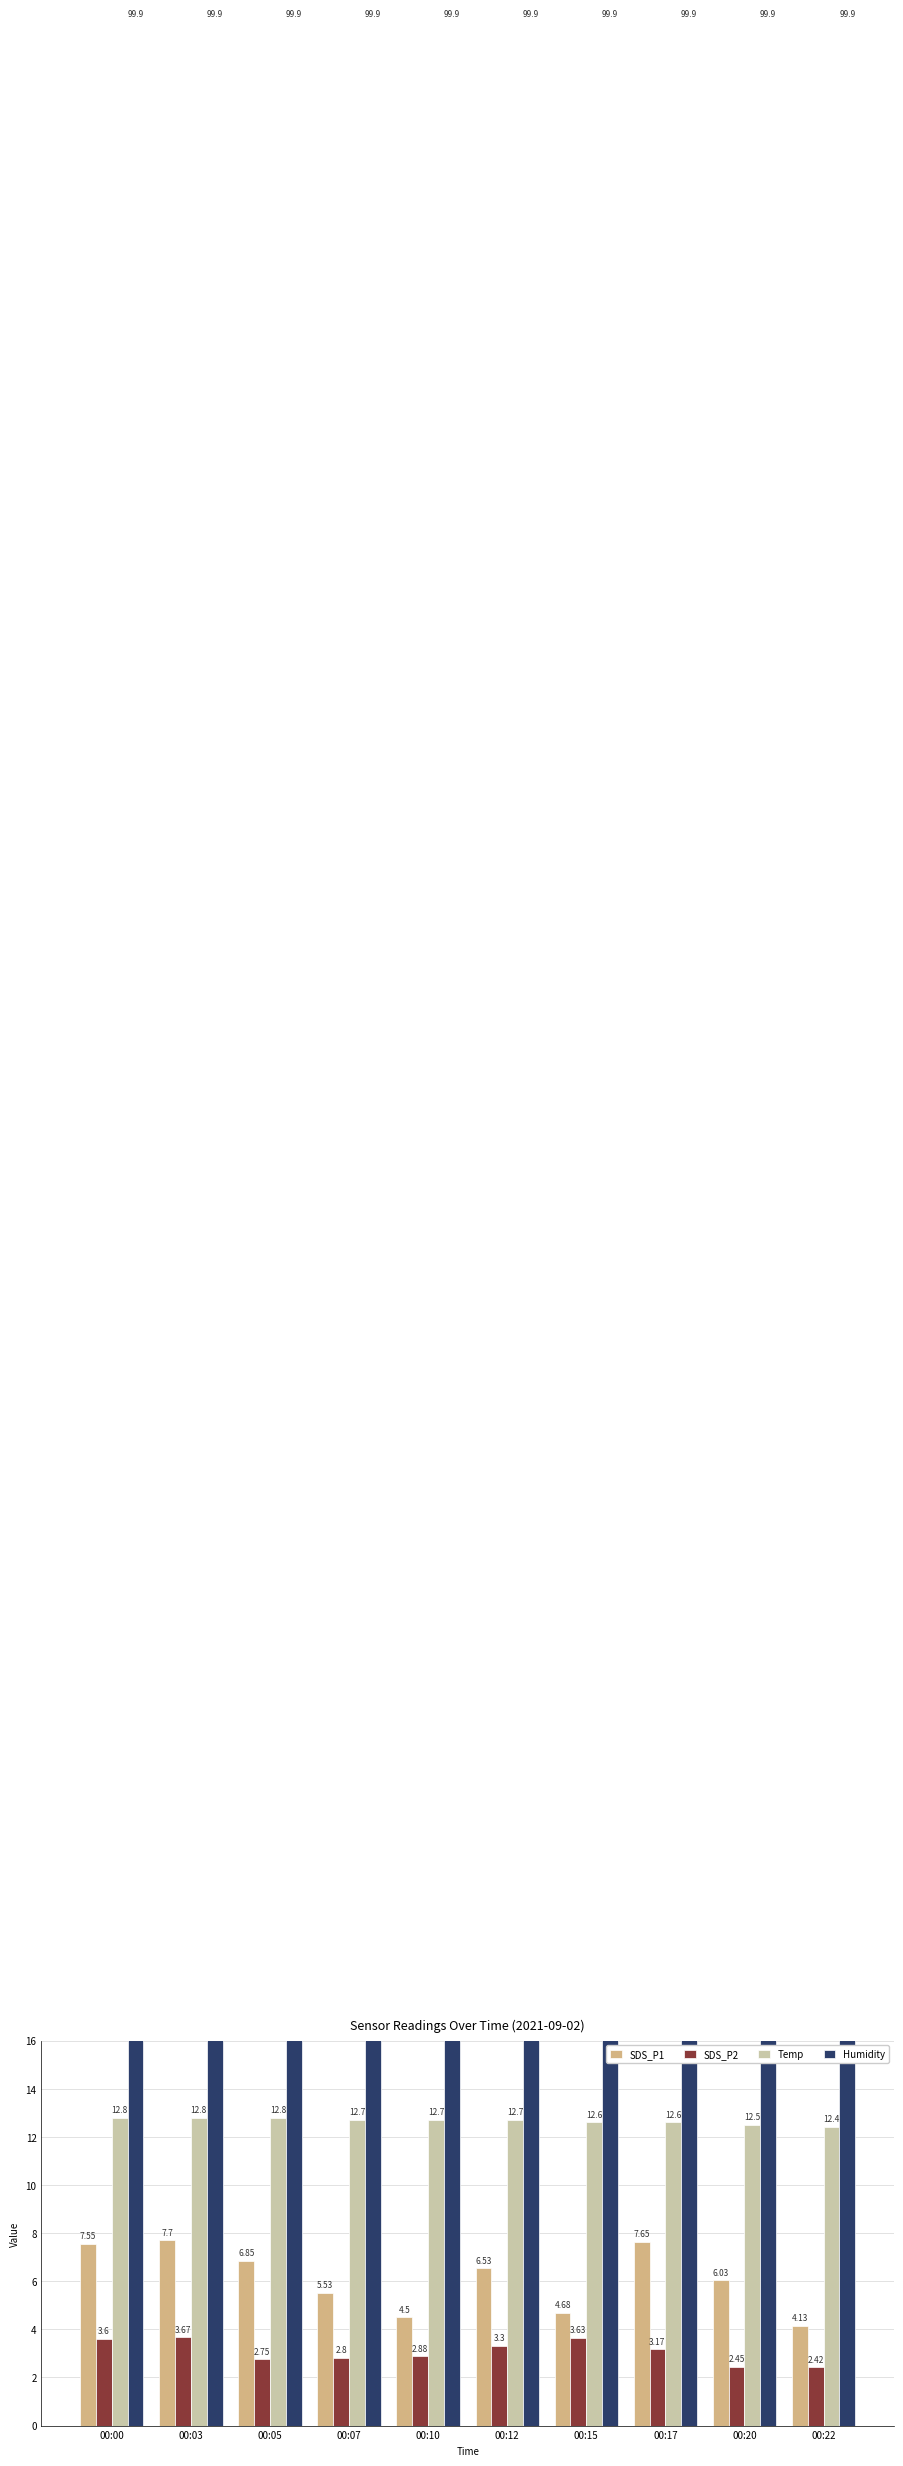

Reading left to right, extract all data points from this chart.

SDS_P1: 7.5	7.7	6.8	5.5	4.5	6.5	4.7	7.7	6.0	4.1
SDS_P2: 3.6	3.7	2.8	2.8	2.9	3.3	3.6	3.2	2.5	2.4
Temp: 12.8	12.8	12.8	12.7	12.7	12.7	12.6	12.6	12.5	12.4
Humidity: 99.9	99.9	99.9	99.9	99.9	99.9	99.9	99.9	99.9	99.9